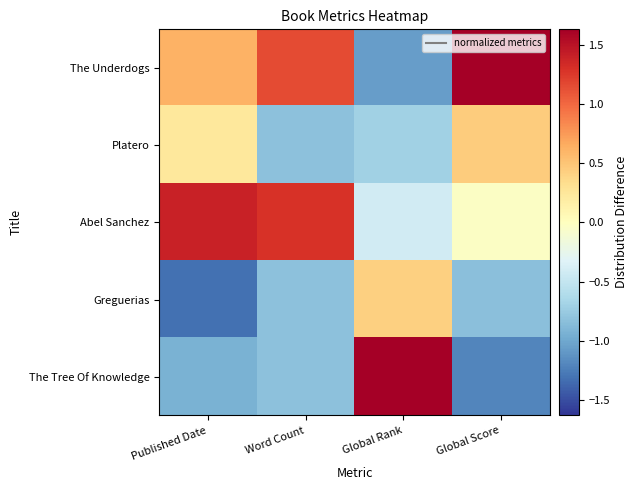

Reading left to right, what are all the values shown in this chart?

The Underdogs: Published Date=0.6	Word Count=1.2	Global Rank=-1.1	Global Score=1.6
Platero: Published Date=0.2	Word Count=-0.8	Global Rank=-0.7	Global Score=0.5
Abel Sanchez: Published Date=1.4	Word Count=1.3	Global Rank=-0.4	Global Score=-0.0
Greguerias: Published Date=-1.3	Word Count=-0.8	Global Rank=0.4	Global Score=-0.8
The Tree Of Knowledge: Published Date=-0.9	Word Count=-0.8	Global Rank=1.7	Global Score=-1.2